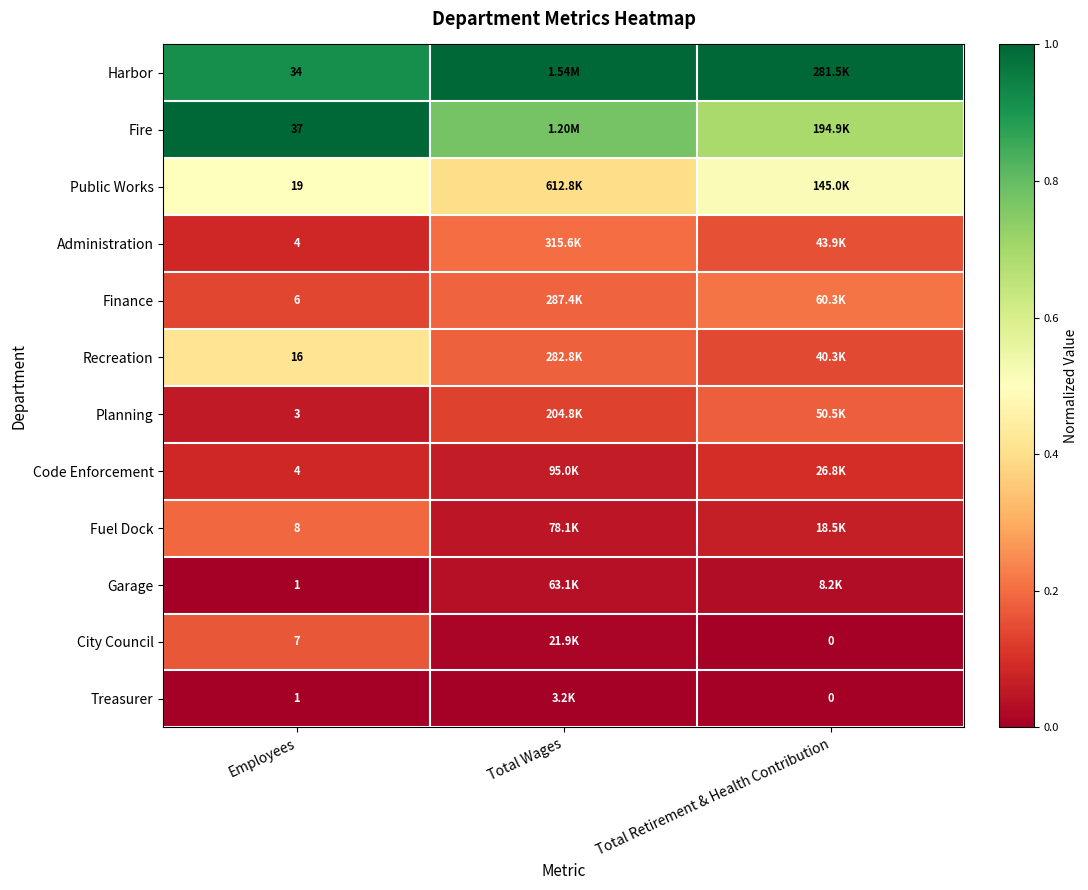

The Fuel Dock series shows 0.1 at Total Retirement & Health Contribution. True or false?

False